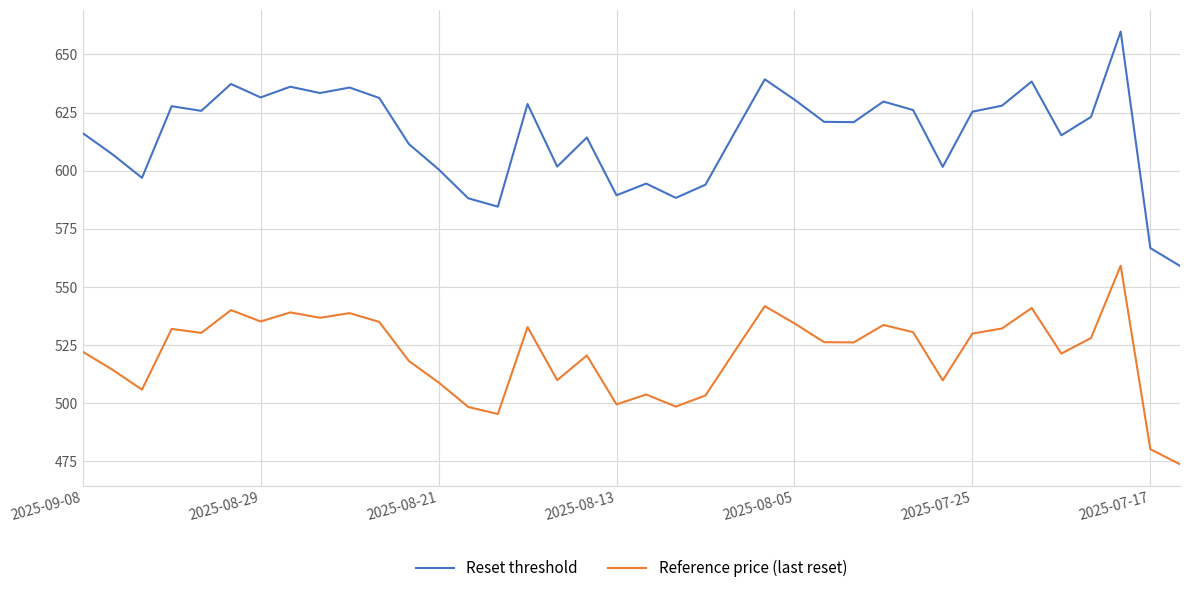

Which series has the widest spread of values?

Reset threshold